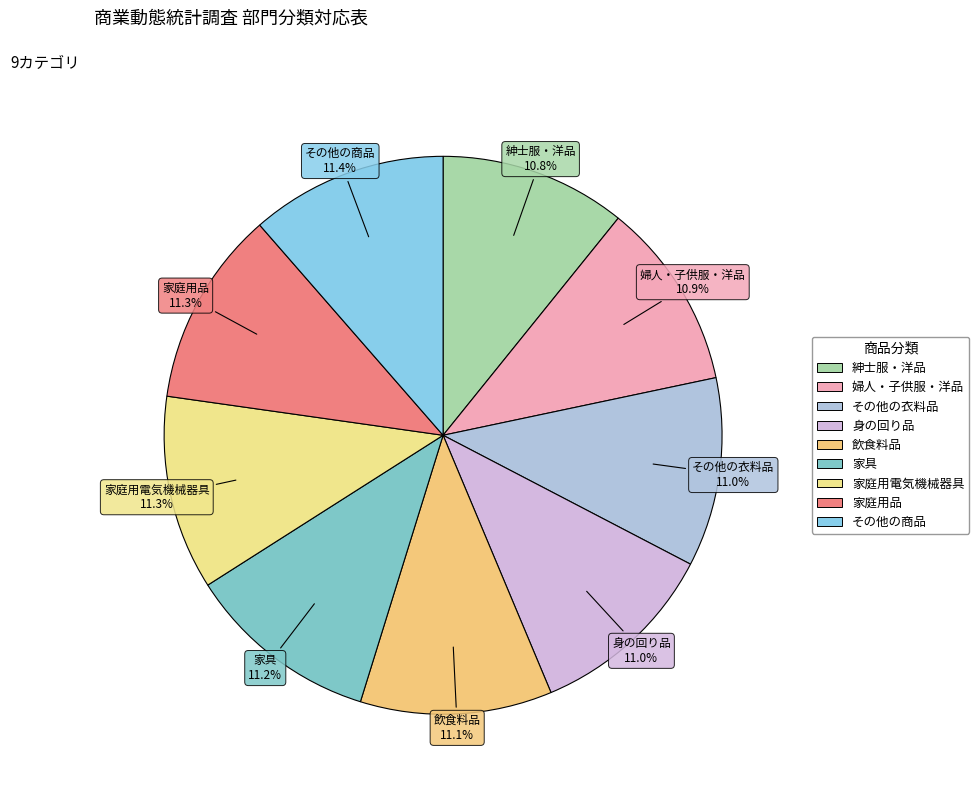

Combined, do 家具 and 飲食料品 account for over 50%?

No